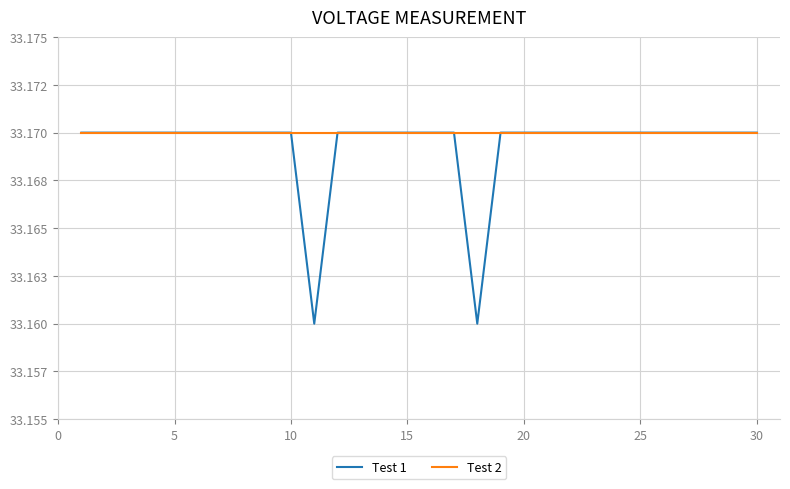

Does the chart display data point markers on the line(s)?

No